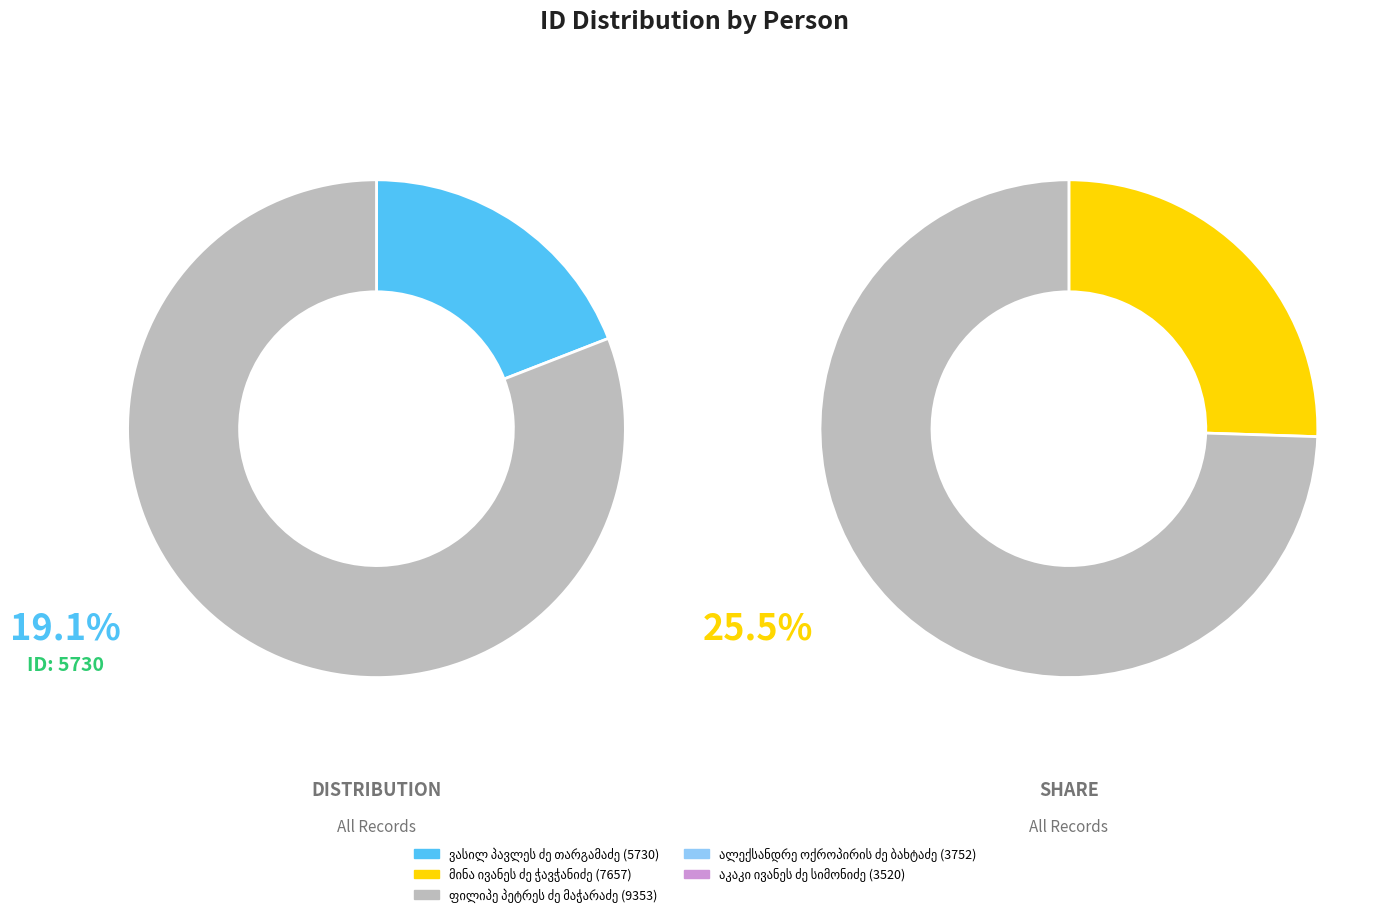

How much of the chart is everything except აკაკი ივანეს ძე სიმონიძე?

88.3%